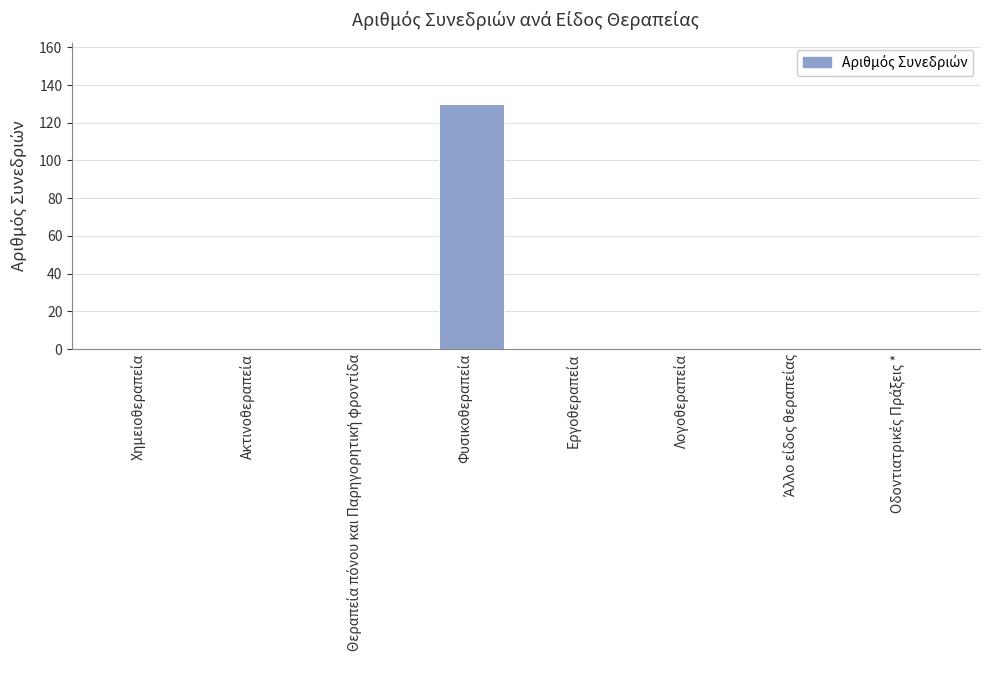

What is the maximum value shown in the chart?

130